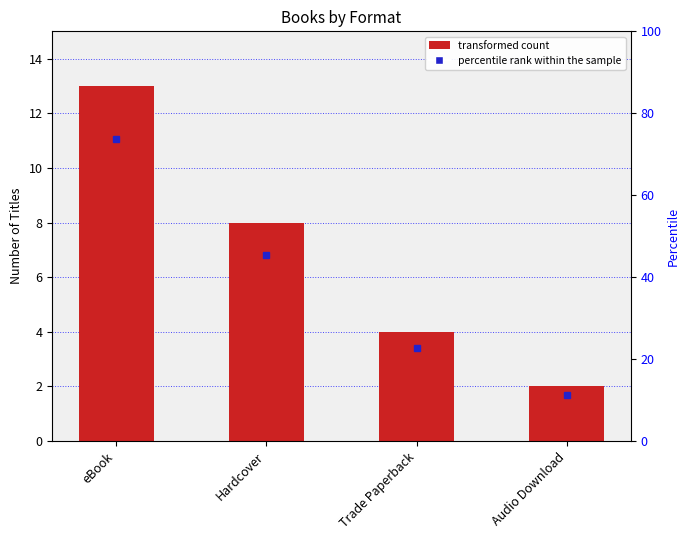

What is the difference between the values at Trade Paperback and Audio Download?

2